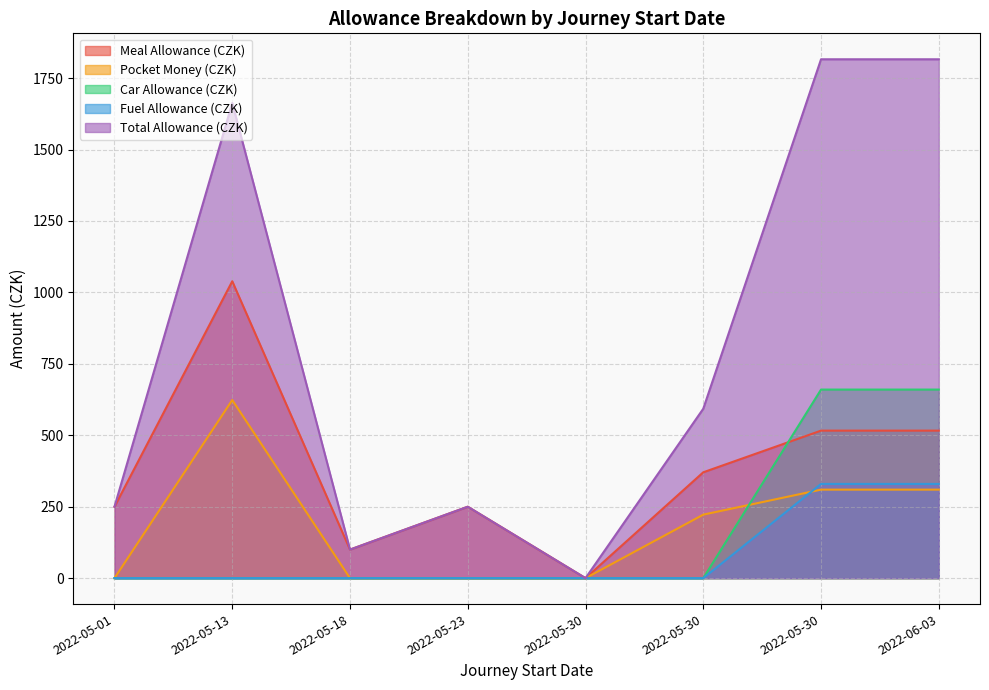

What value does the car_allowance_czk series have at 2022-05-30?

660.0